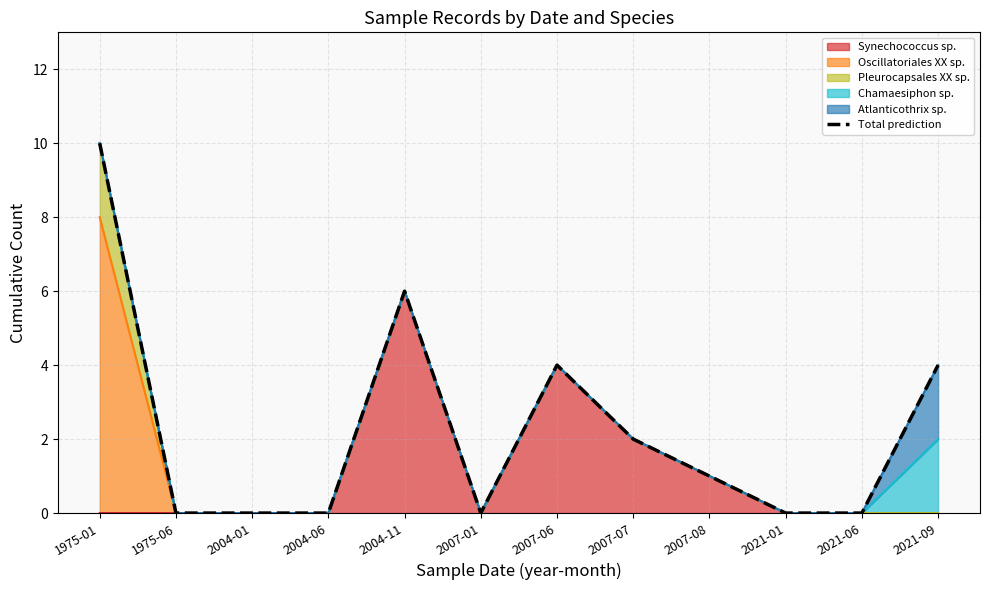

Count the number of values greater than 1.

5